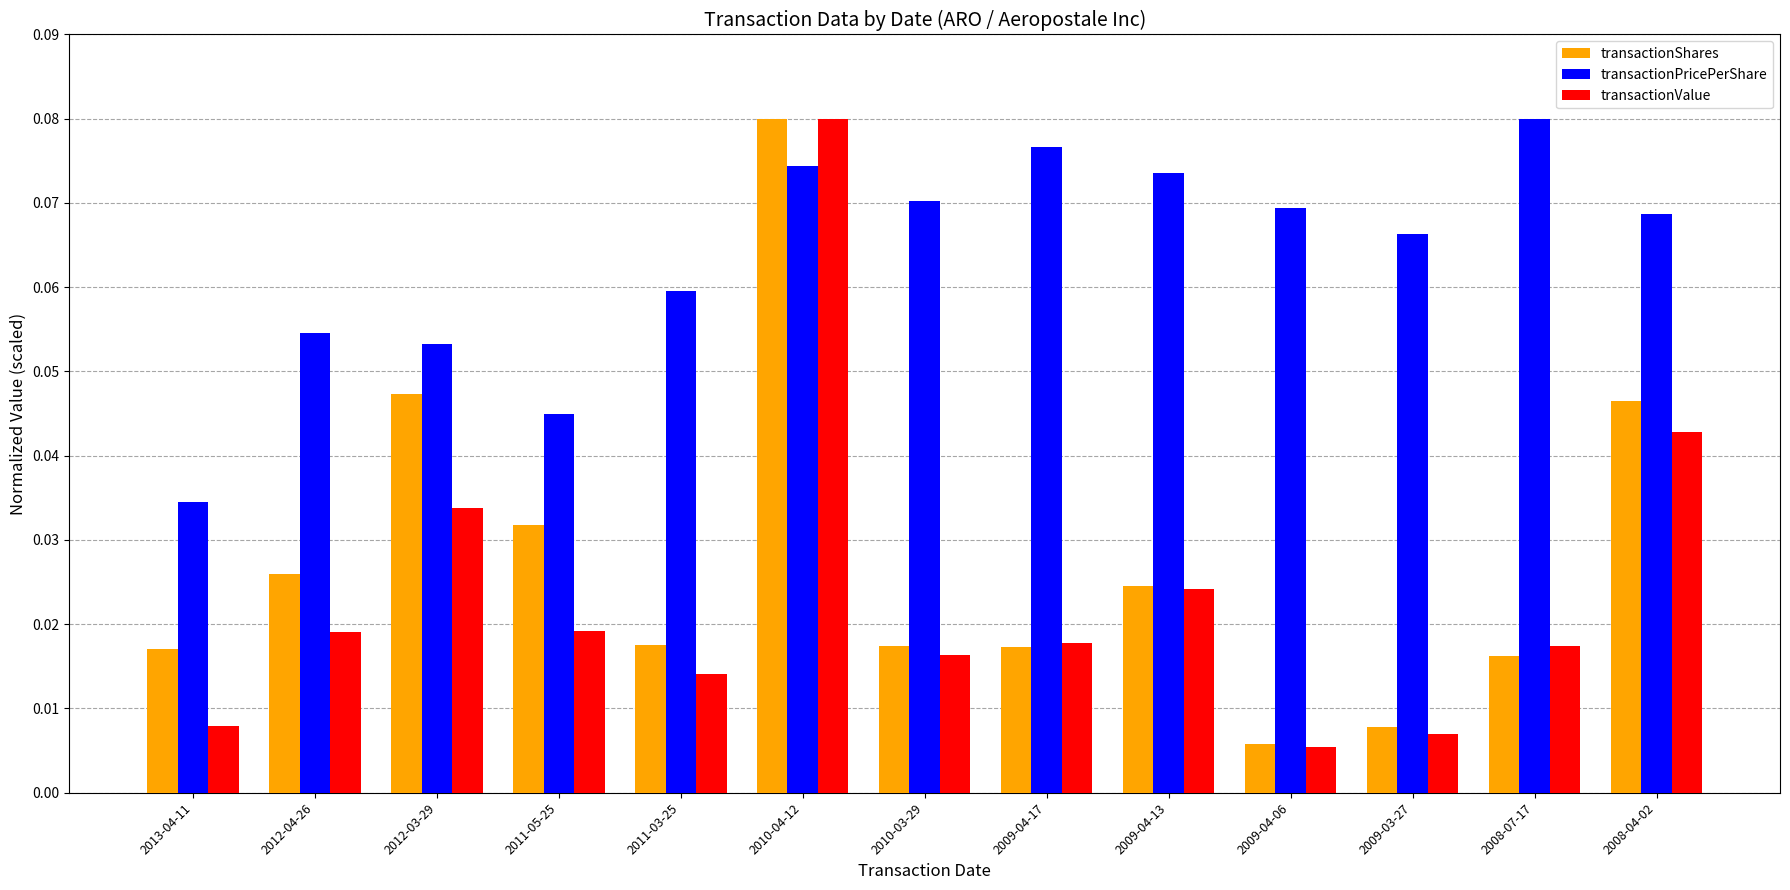

How many bars are there in each group?

3